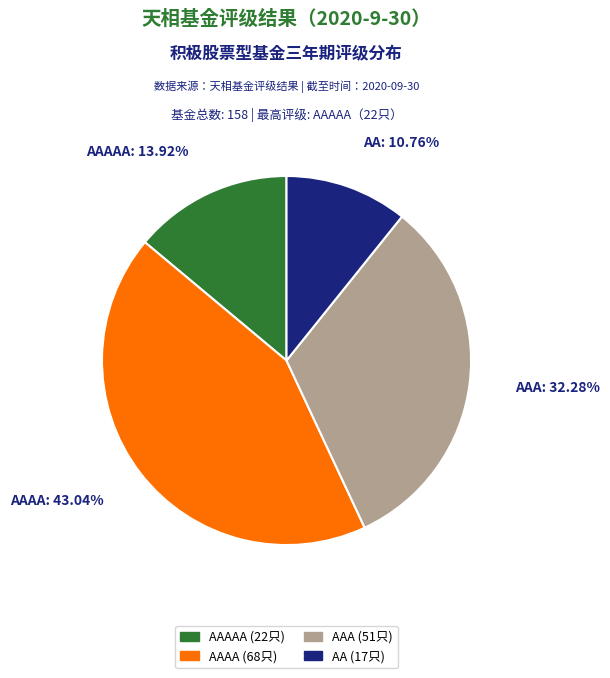

Does AAAAA represent more than half of the total?

No